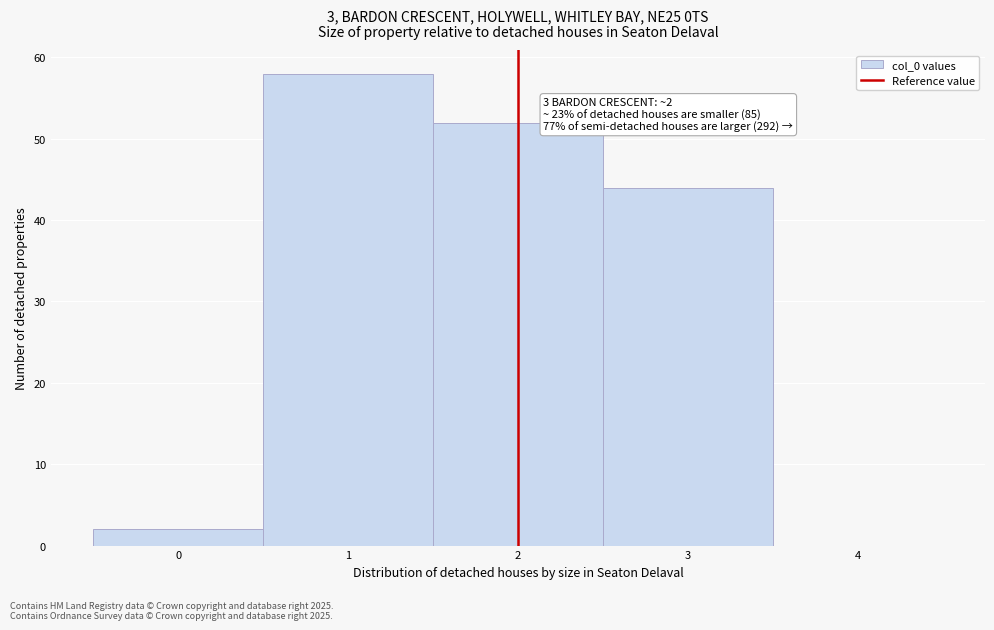

Which range on the x-axis has the tallest bar?

0.5 to 1.5